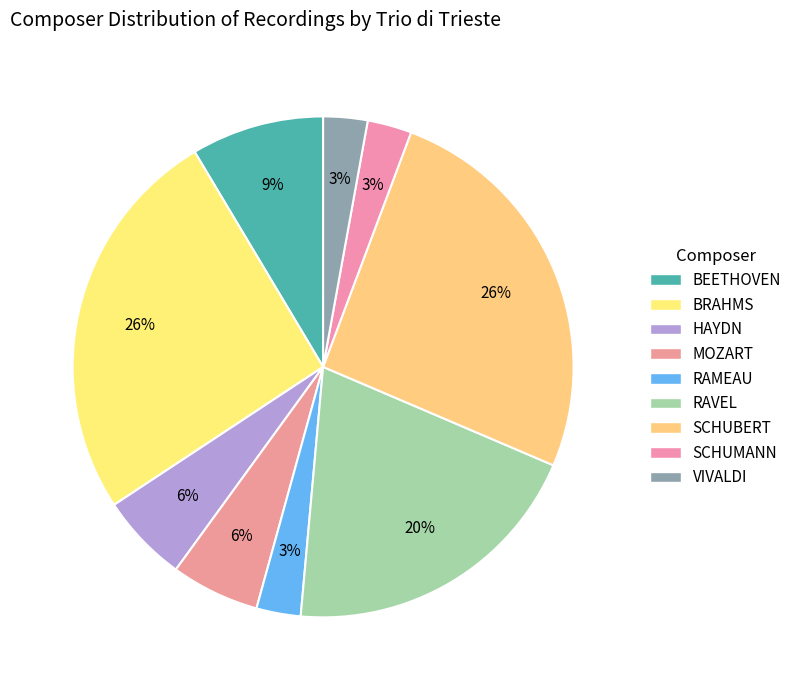

Count the number of slices in the pie.

9